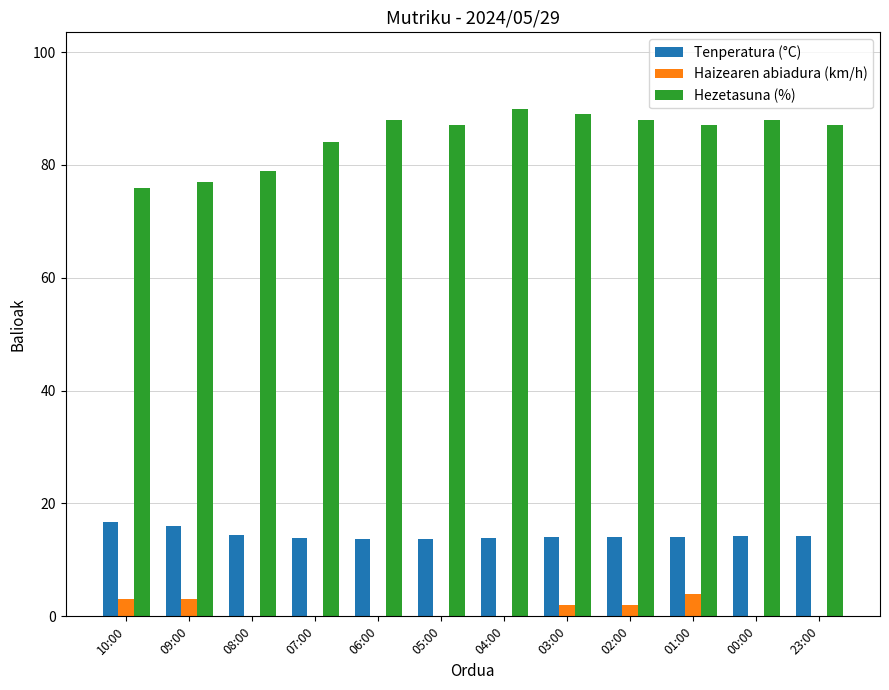

Is it true that Hezetasuna (%) equals 39.5 at 01:00?

False